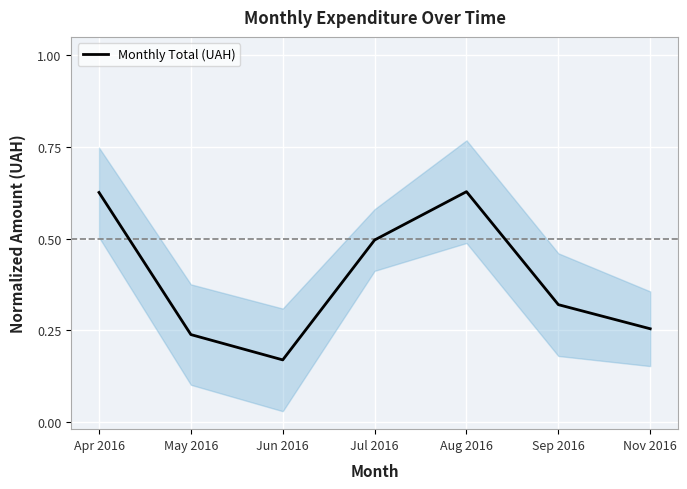

What position from the right is Aug 2016?

3